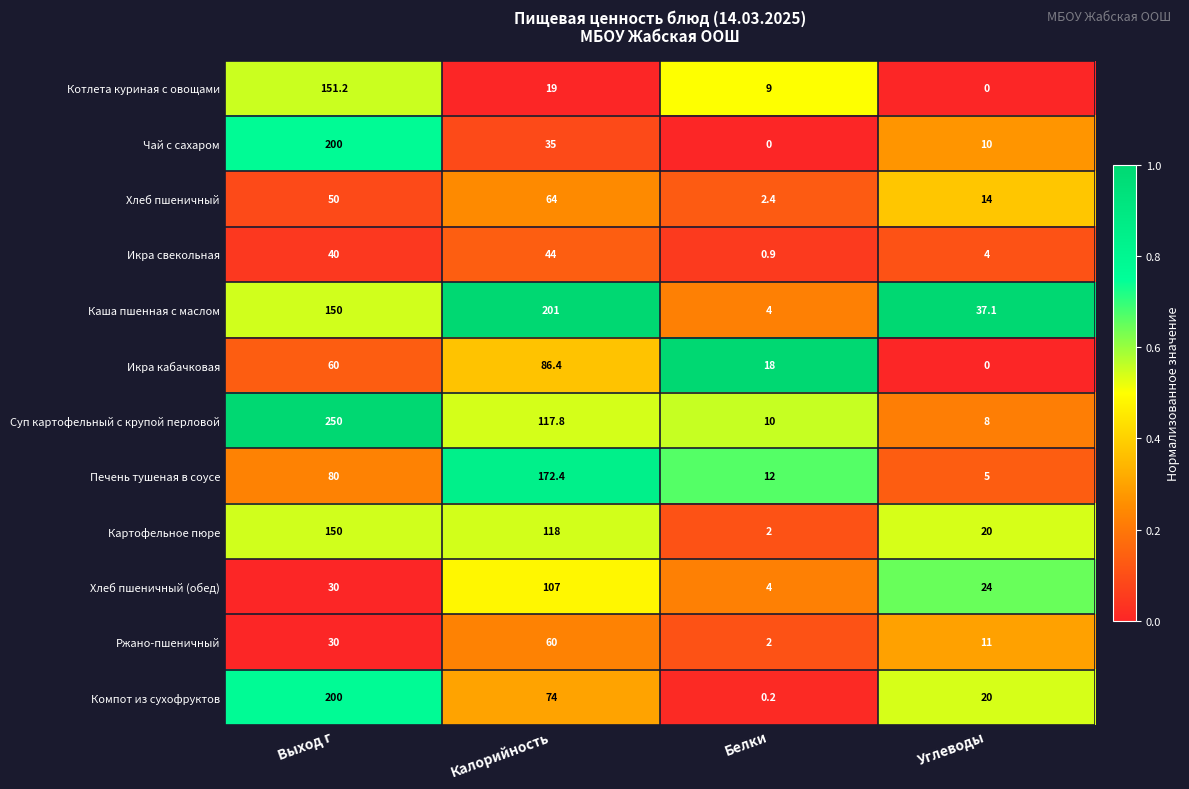

Which series changed the most between Белки and Углеводы?

Каша пшенная с маслом